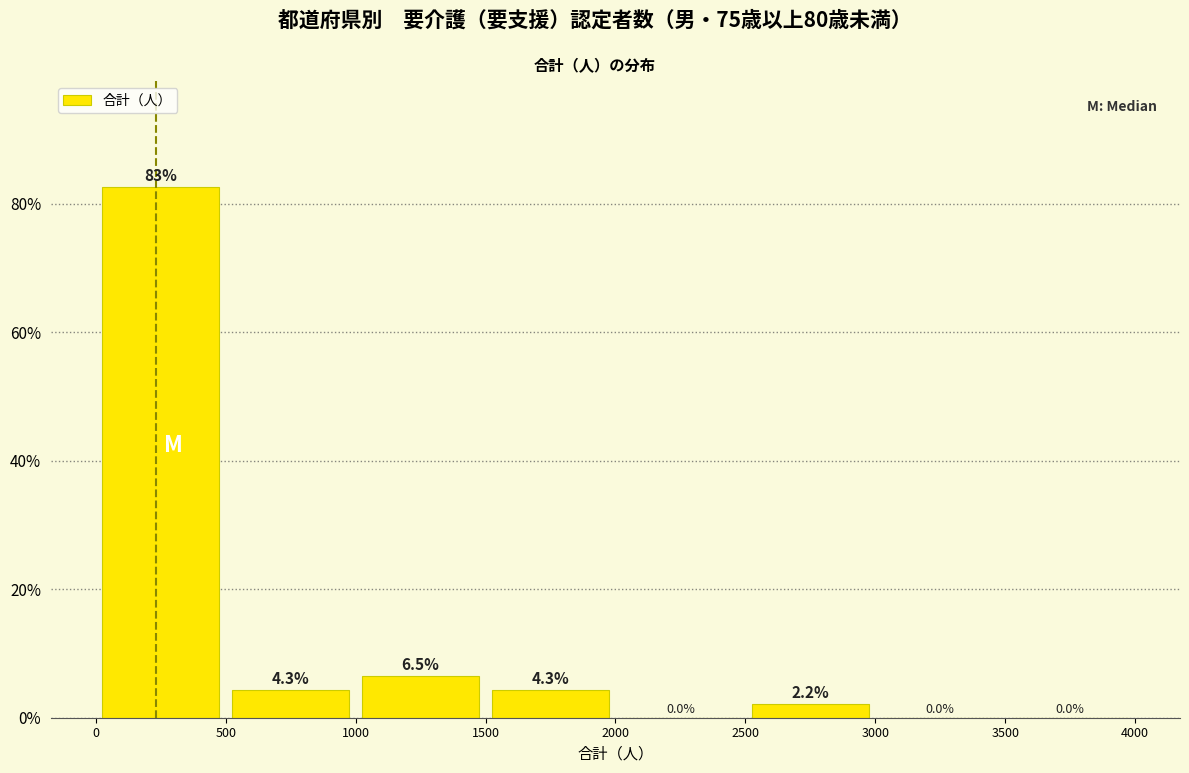

Reading left to right, transcribe this chart: for each bar, give the range it covers on the x-axis and its height.

0 to 500: 82.6
500 to 1000: 4.3
1000 to 1500: 6.5
1500 to 2000: 4.3
2000 to 2500: 0.0
2500 to 3000: 2.2
3000 to 3500: 0.0
3500 to 4000: 0.0